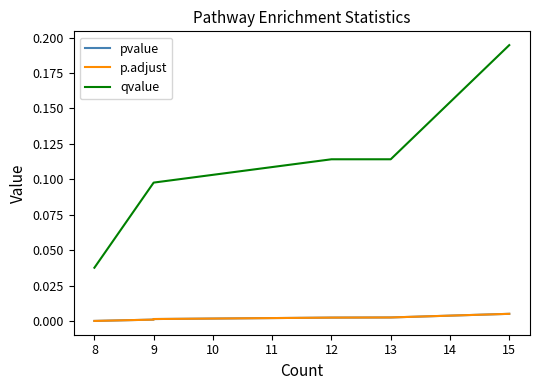

Which series changed the most between 9 and 13?

qvalue